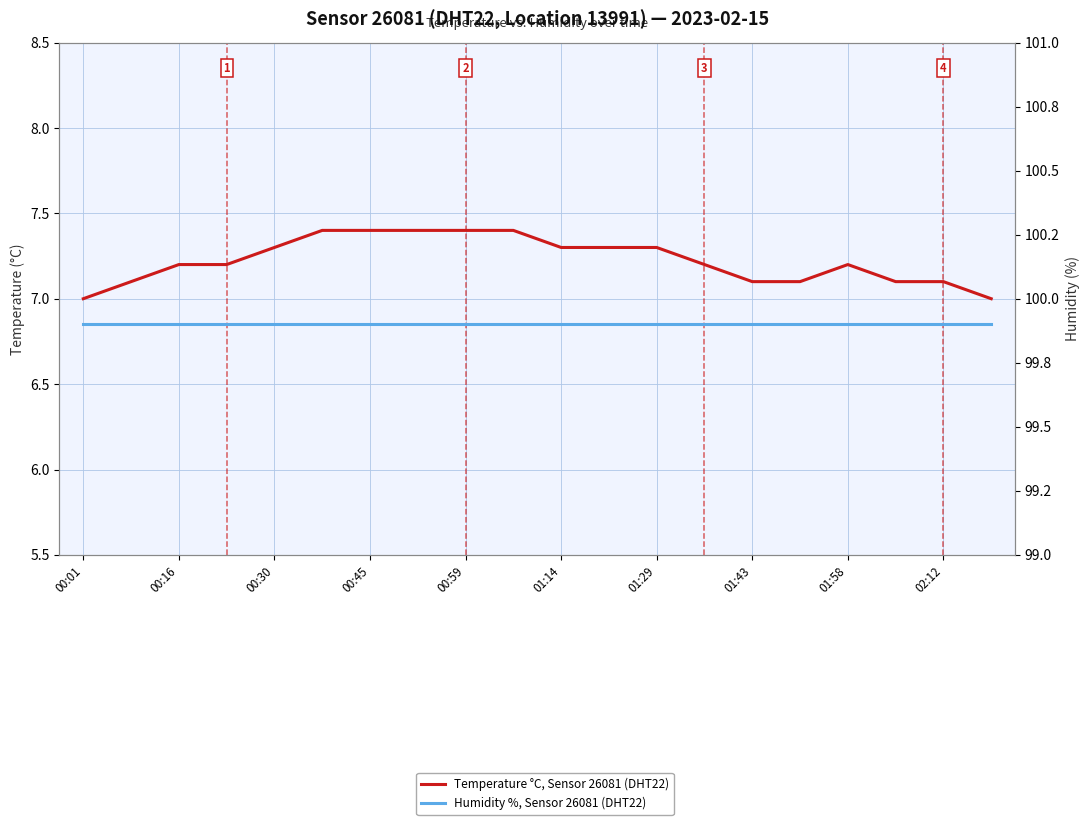

Which series has the largest total across all categories?

Humidity %, Sensor 26081 (DHT22)